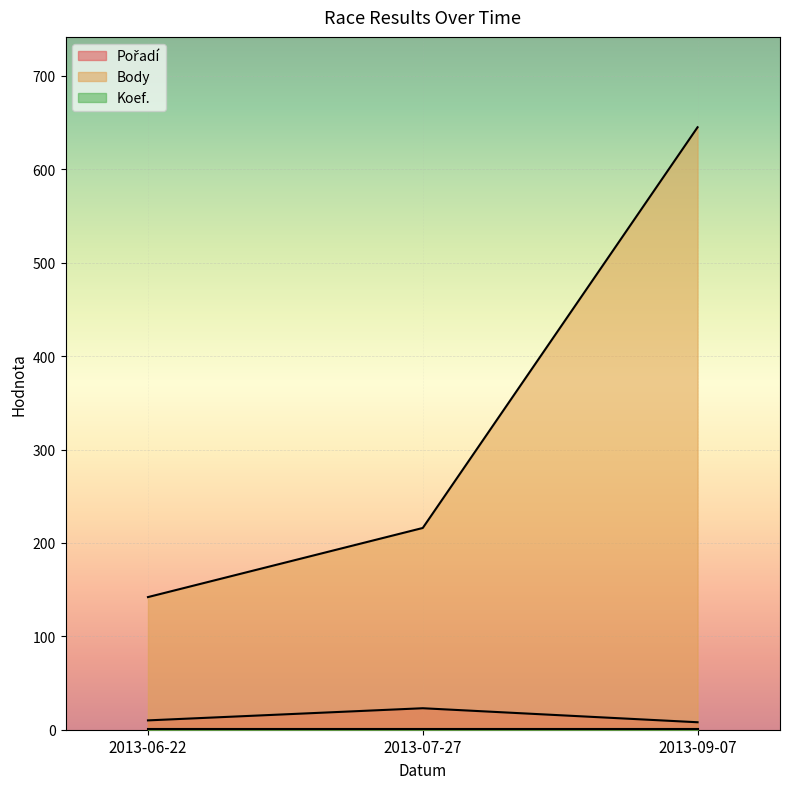

At which category is the sum across all series the highest?

2013-09-07